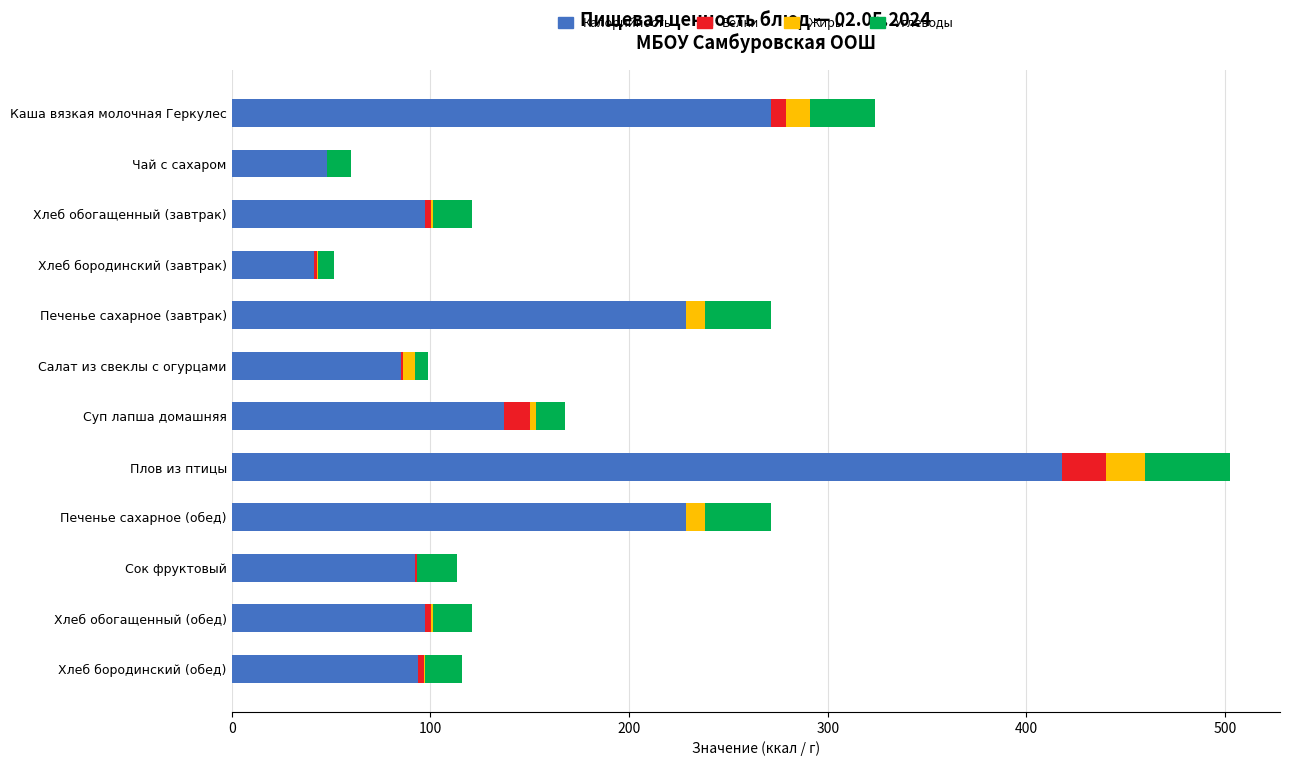

What is the highest value of the Калорийность series?

418.0